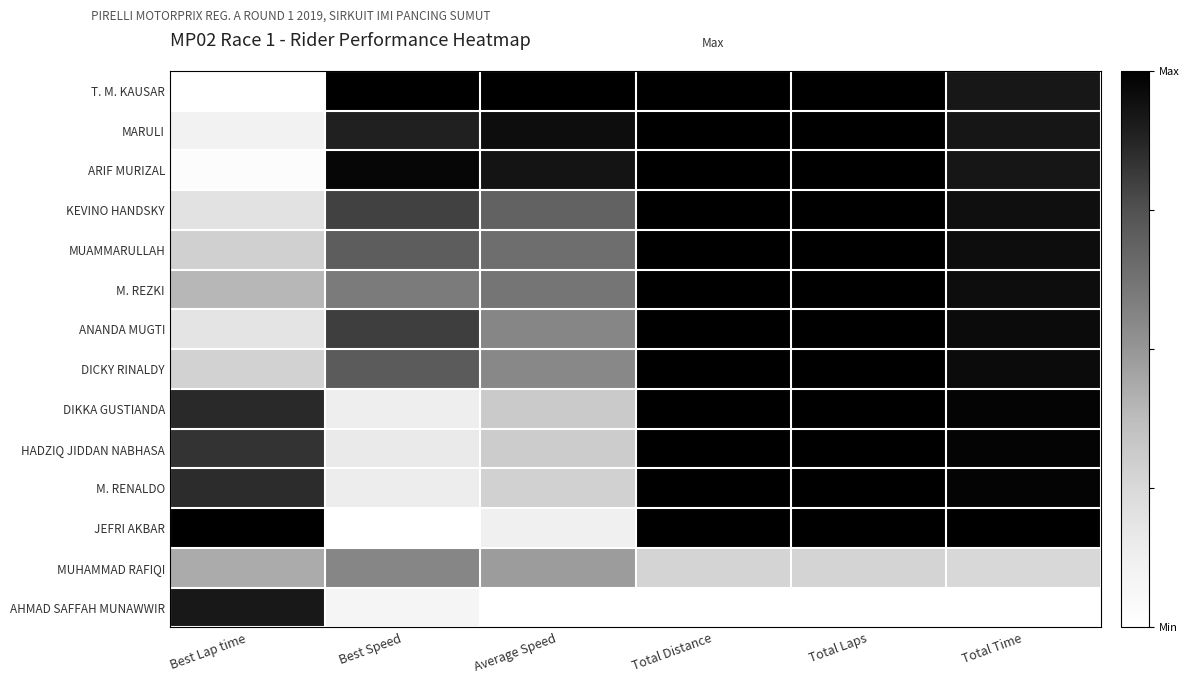

Between Total Distance and Total Laps, which is larger?

Total Distance